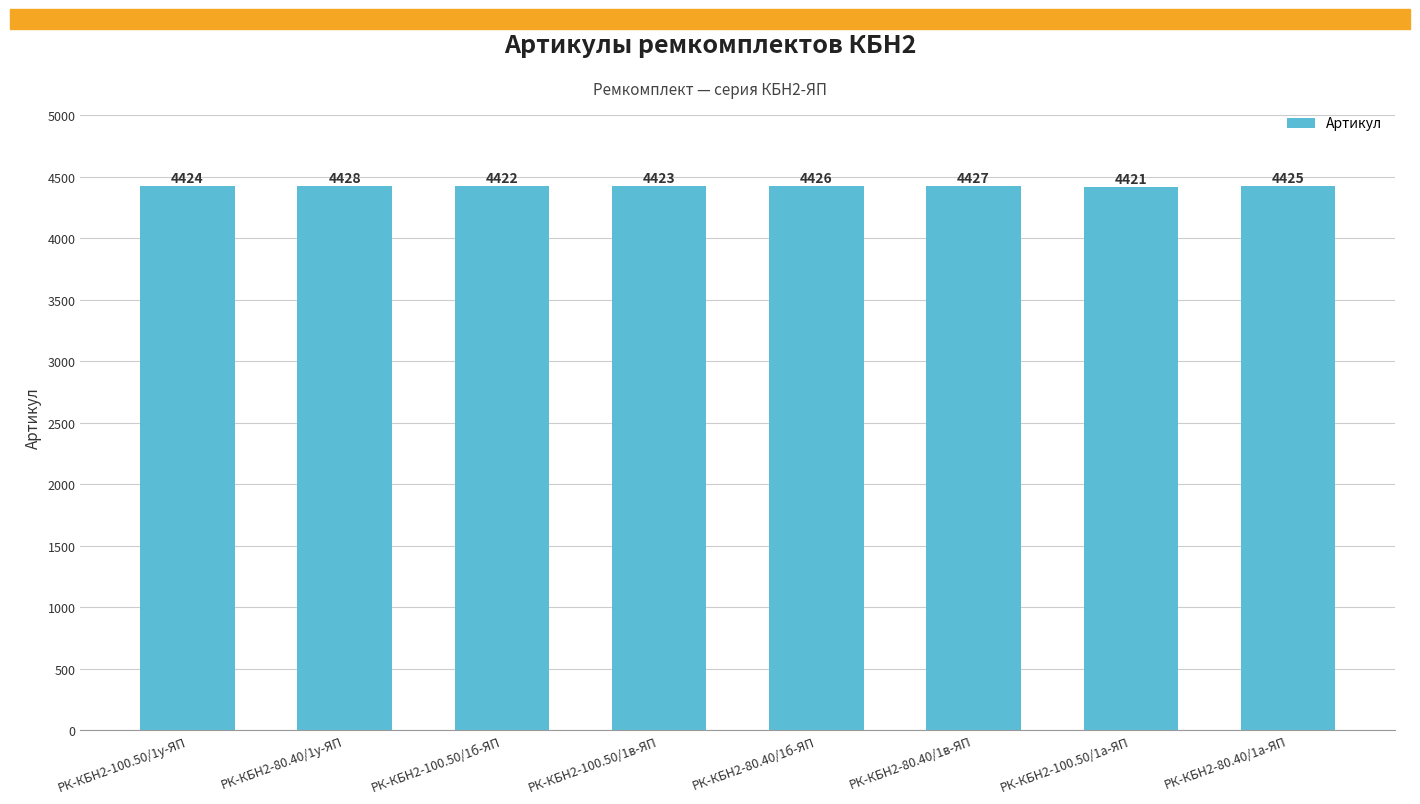

What is the change in value from РК-КБН2-100.50/1б-ЯП to РК-КБН2-100.50/1в-ЯП?

+1